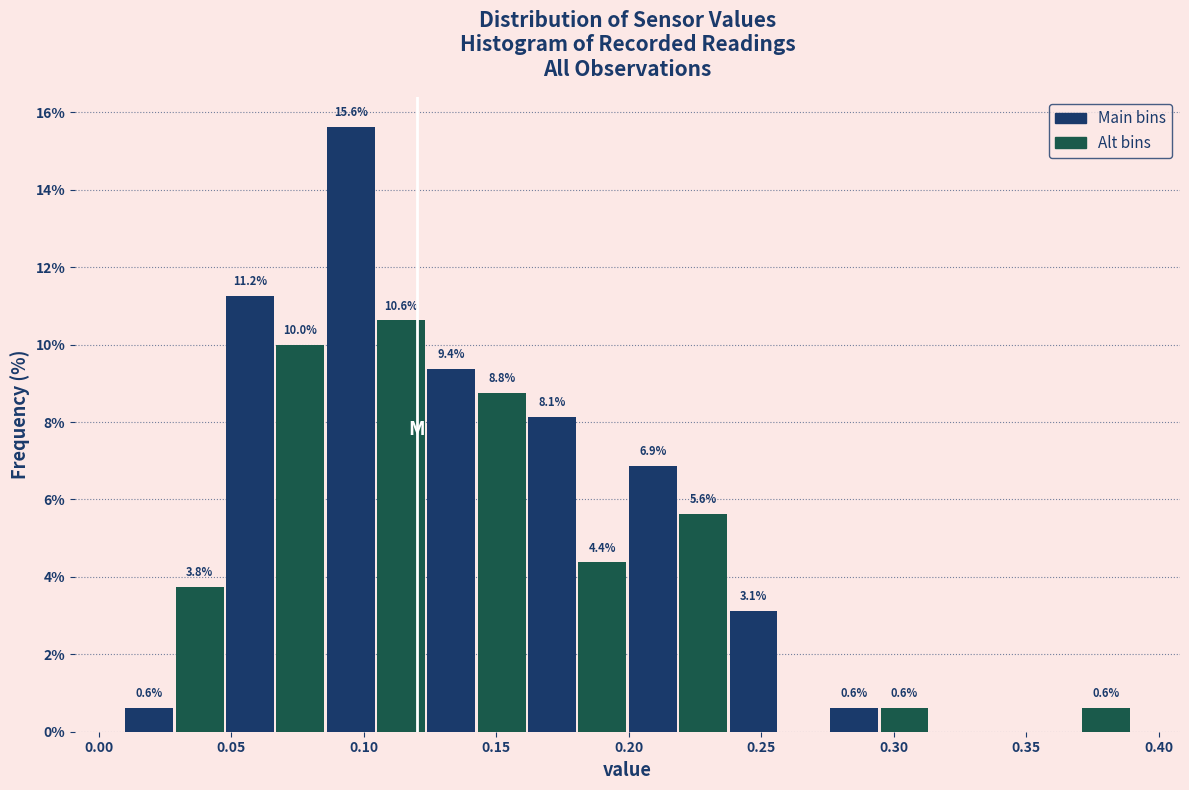

Read against the x-axis, roughly where is the centre of the tallest bar?

0.095